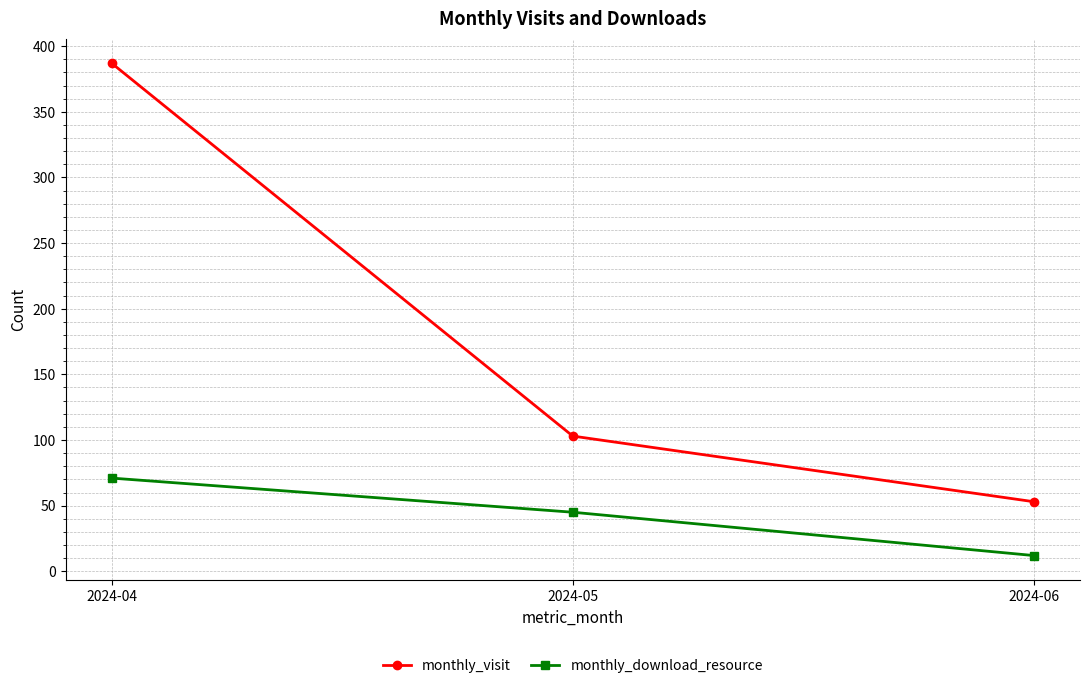

What is the difference between the maximum and minimum values in the monthly_visit series?

334